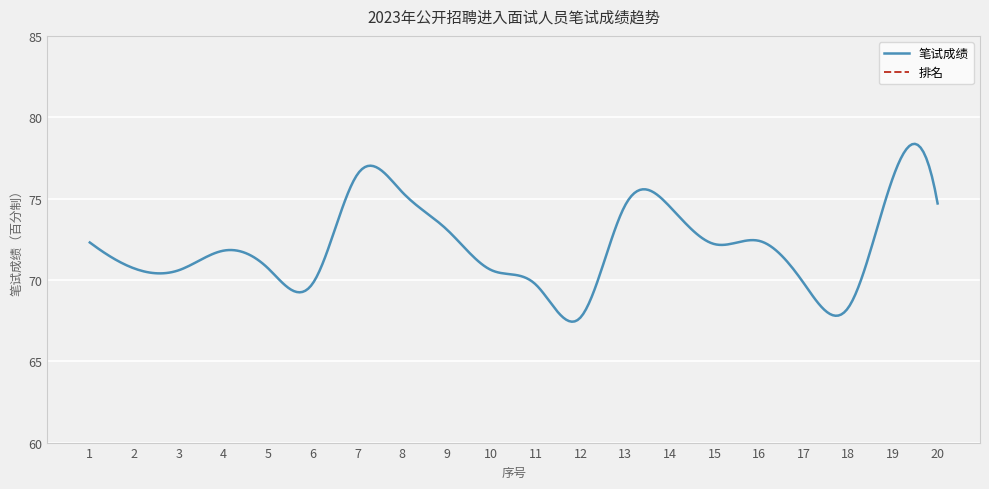

How many data points in 笔试成绩 are less than 72?

10